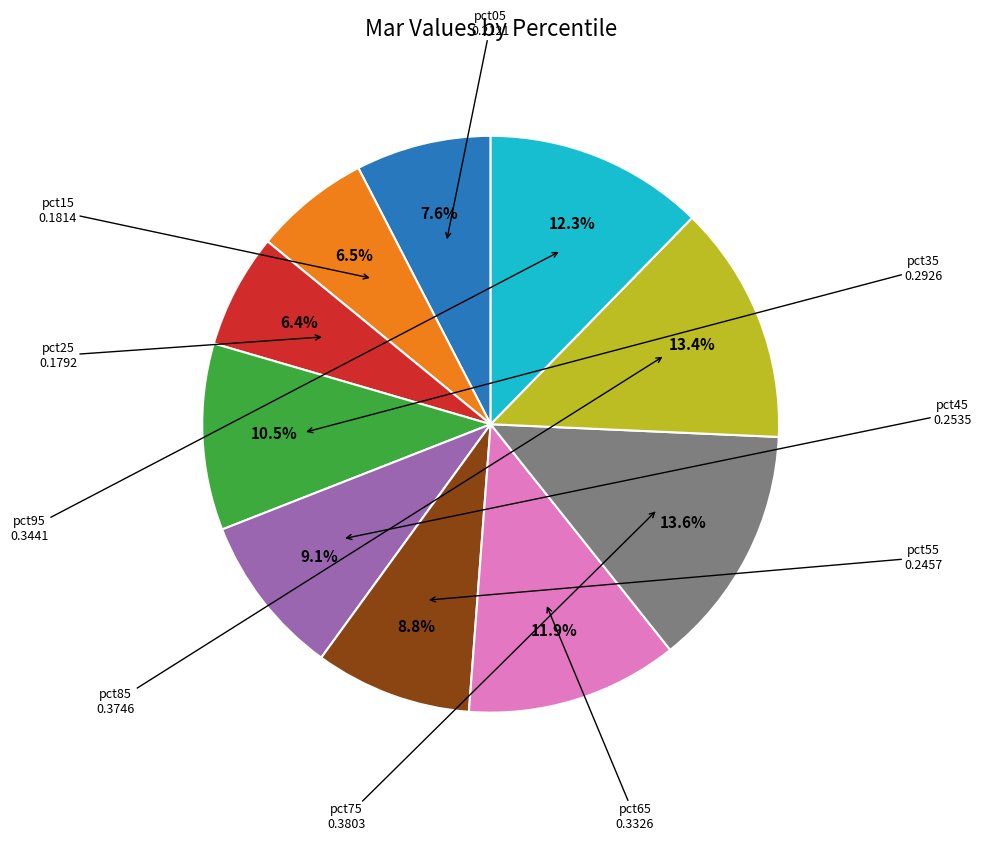

Count the number of slices in the pie.

10